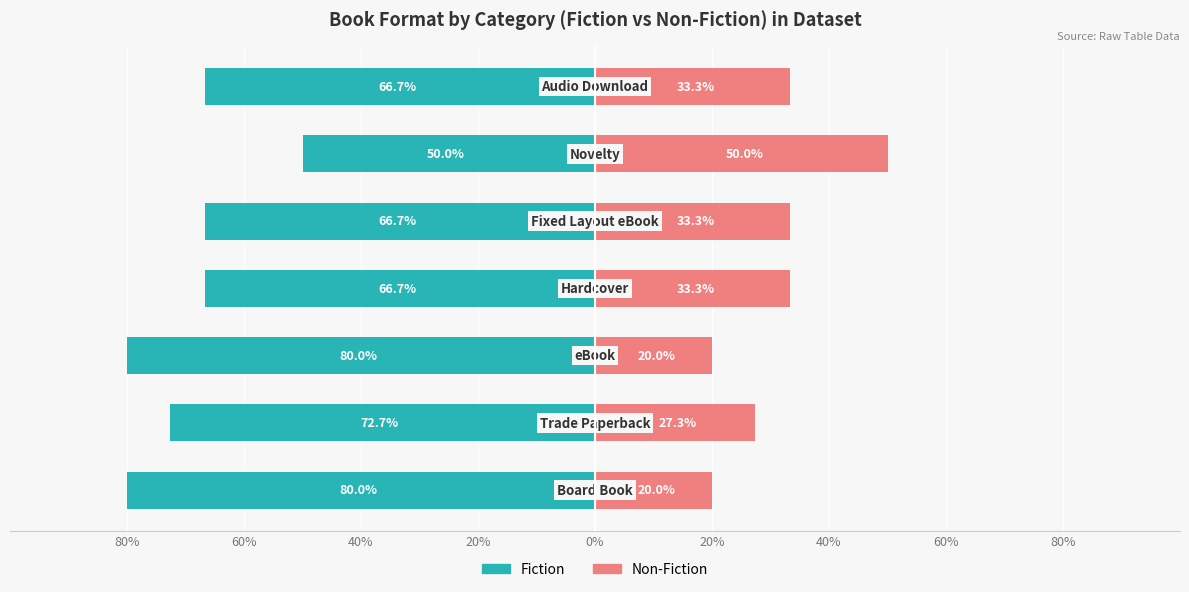

Does the chart contain any negative values?

Yes